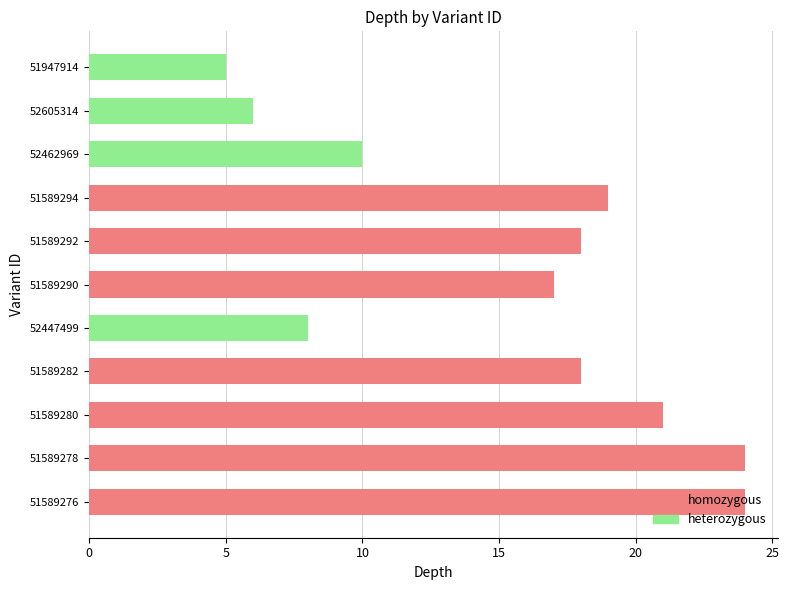

Which category has the lowest value across all series?

51947914